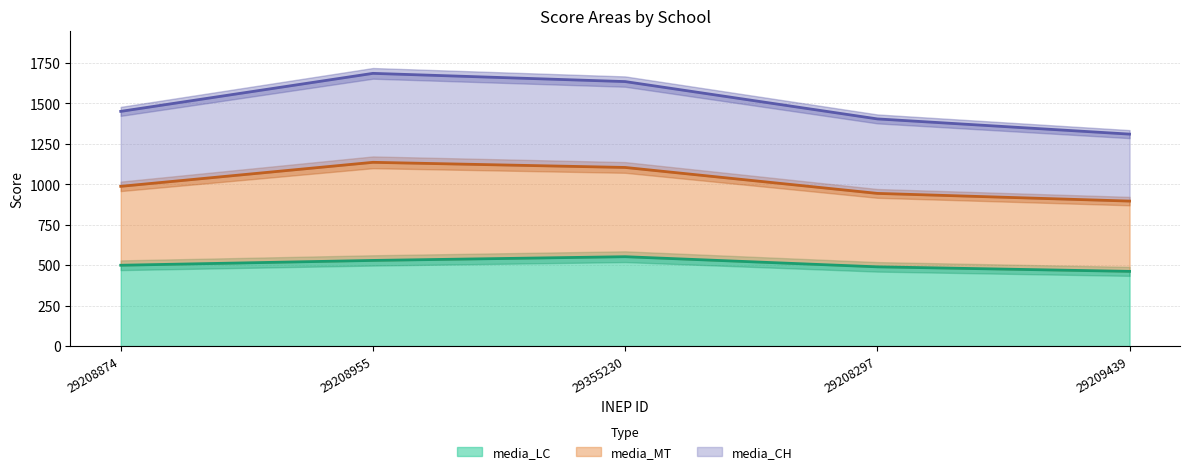

What is the difference between the second highest and second lowest values in the media_LC series?

39.7